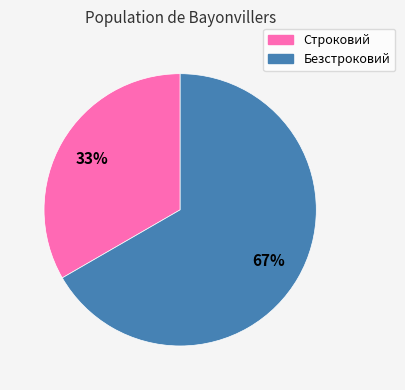

To the nearest percent, what portion does Безстроковий represent?

67%